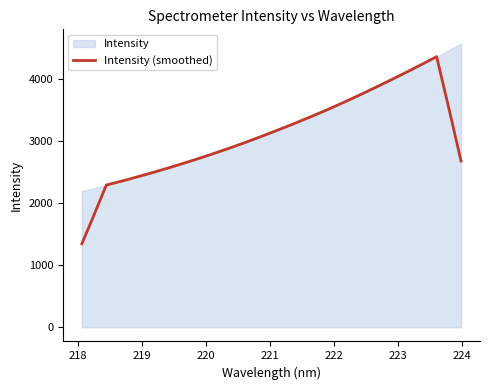

What is the lowest value of the Intensity (smoothed) series?

1346.9